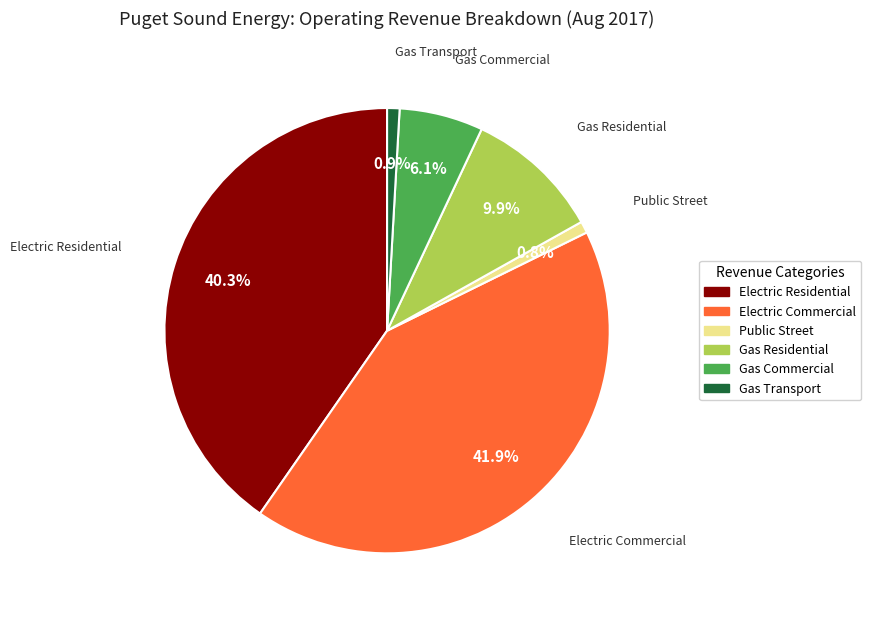

Does any single category account for the majority?

No